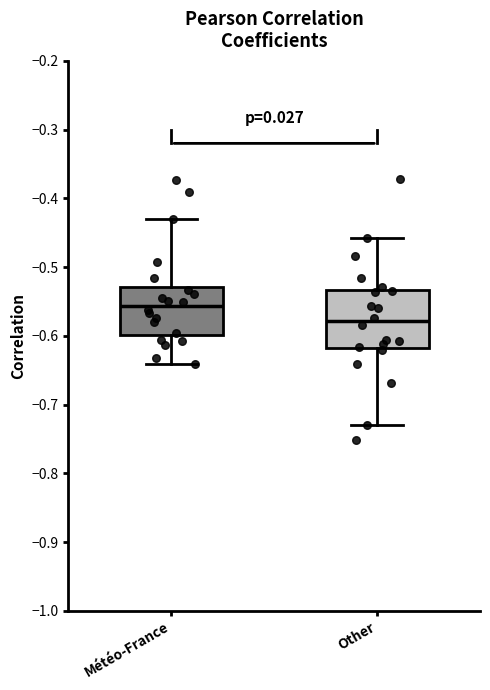

Where does the upper whisker of the box for Other end on the y-axis? The values are not printed on the chart, so give them approximately, as read against the axis.

-0.46